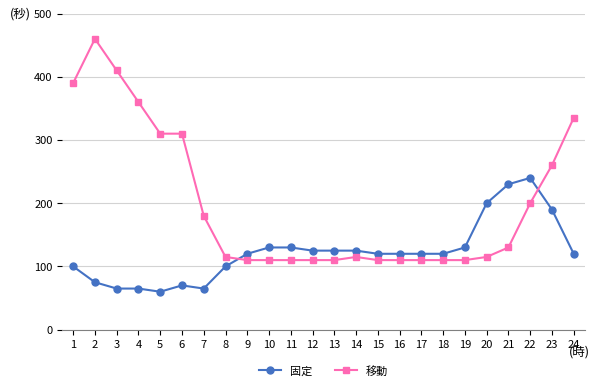

Reading left to right, transcribe all the data shown in this chart.

固定: 1=100	2=75	3=65	4=65	5=60	6=70	7=65	8=100	9=120	10=130	11=130	12=125	13=125	14=125	15=120	16=120	17=120	18=120	19=130	20=200	21=230	22=240	23=190	24=120
移動: 1=390	2=460	3=410	4=360	5=310	6=310	7=180	8=115	9=110	10=110	11=110	12=110	13=110	14=115	15=110	16=110	17=110	18=110	19=110	20=115	21=130	22=200	23=260	24=335